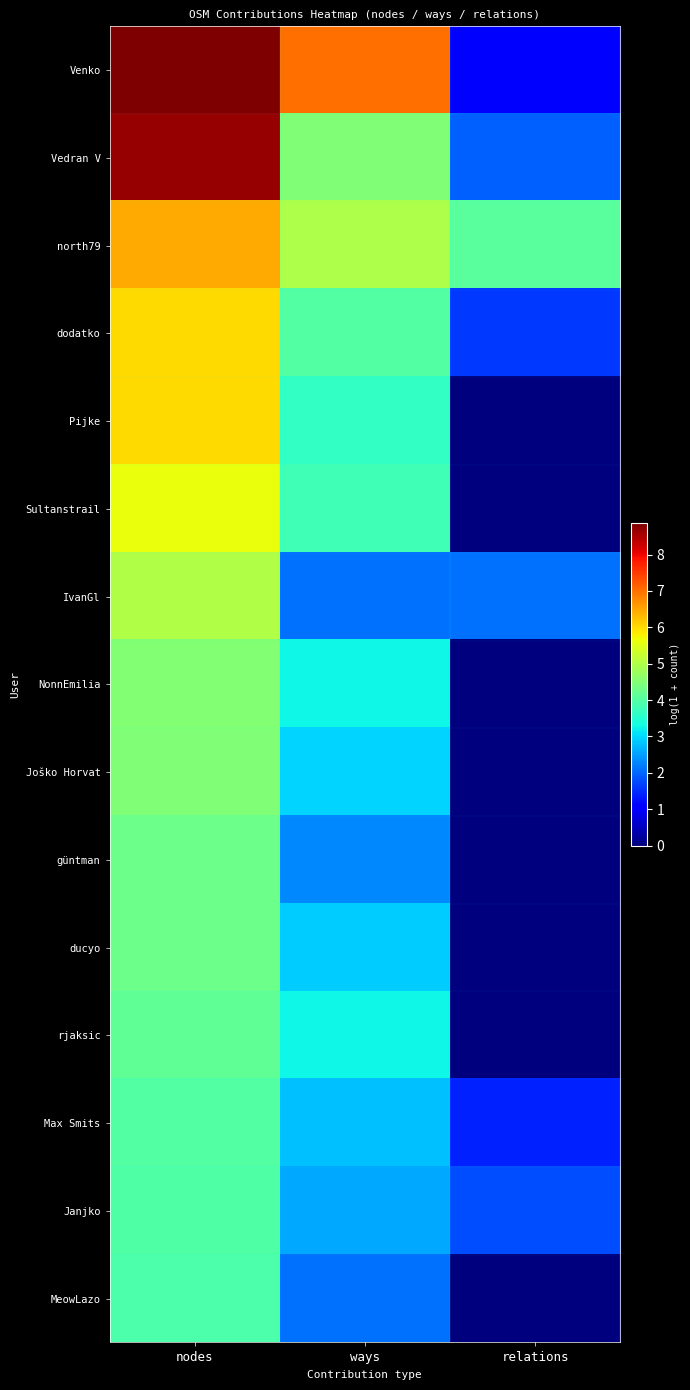

Which series has the widest spread of values?

Venko